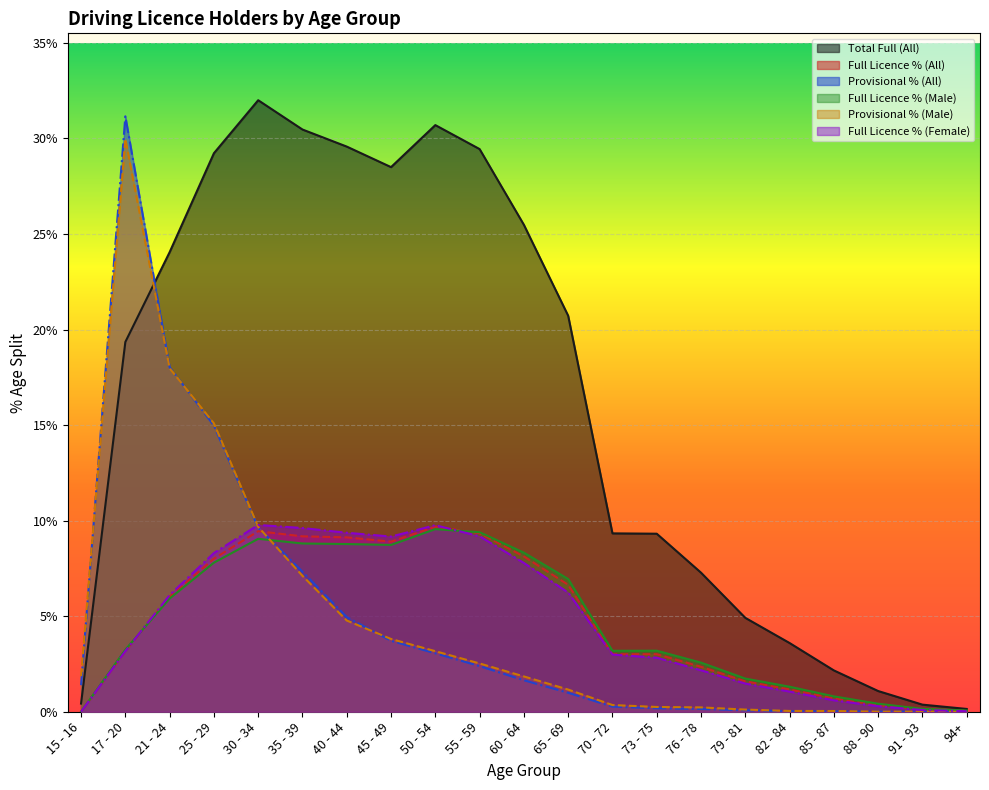

True or false: Total Full (All) and Full Licence % (Male) intersect in this chart.

False